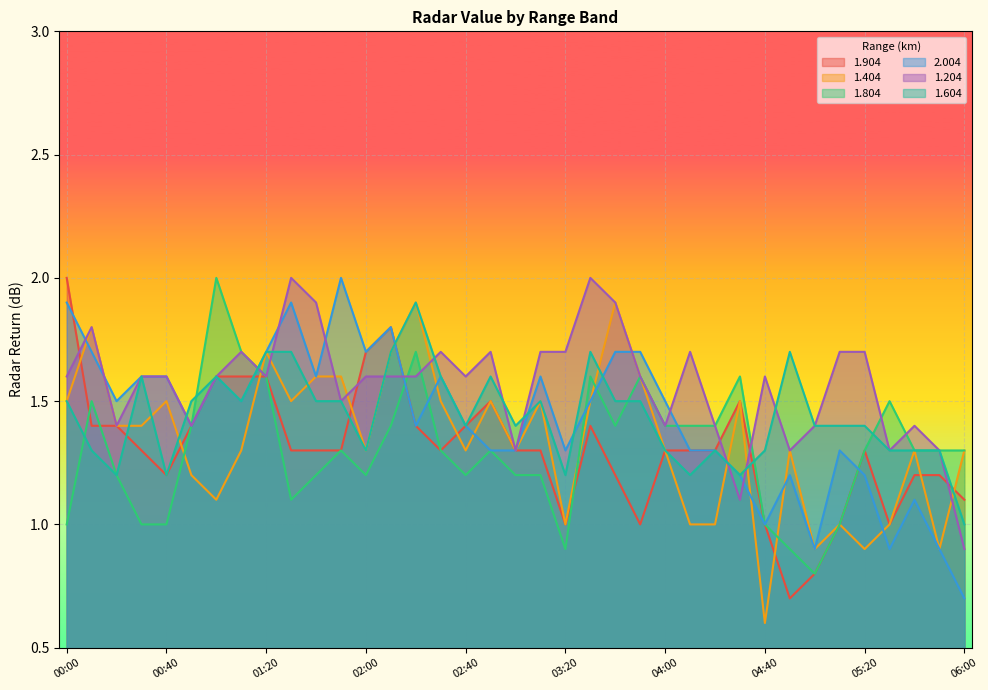

Where do 1.904 and 1.204 first cross each other?

00:00 and 00:10